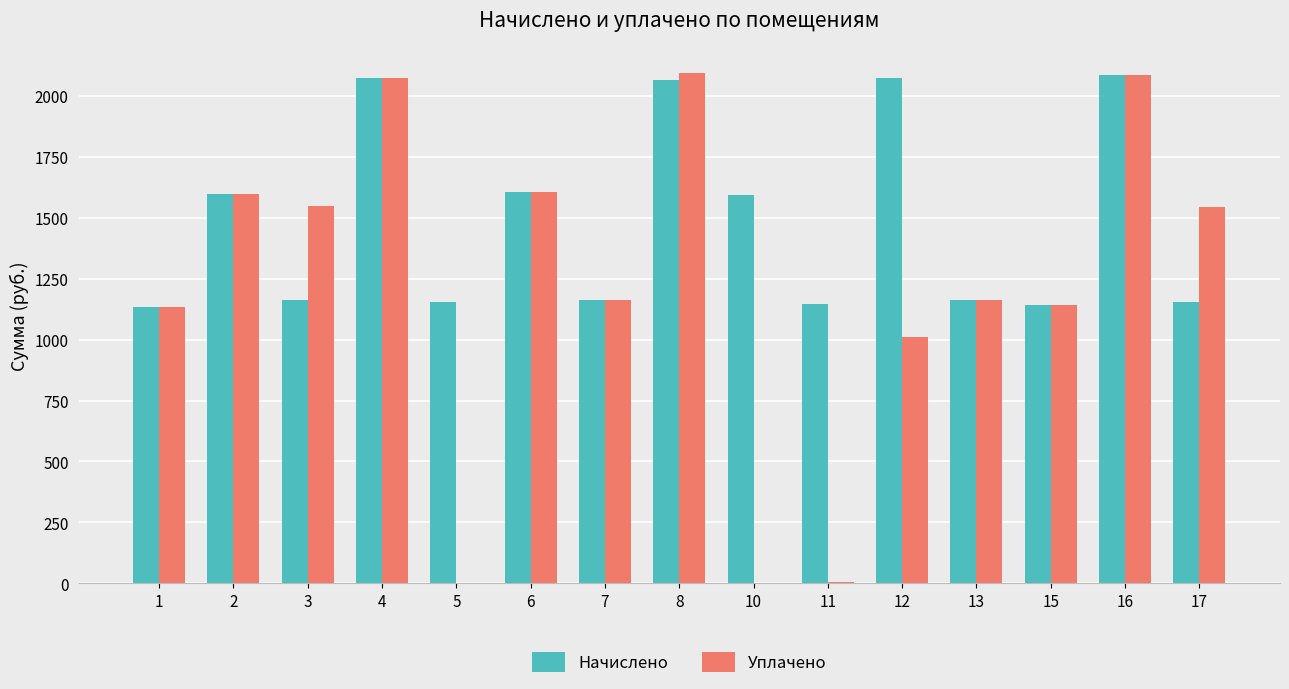

How many values in the Начислено series exceed 1161?

10